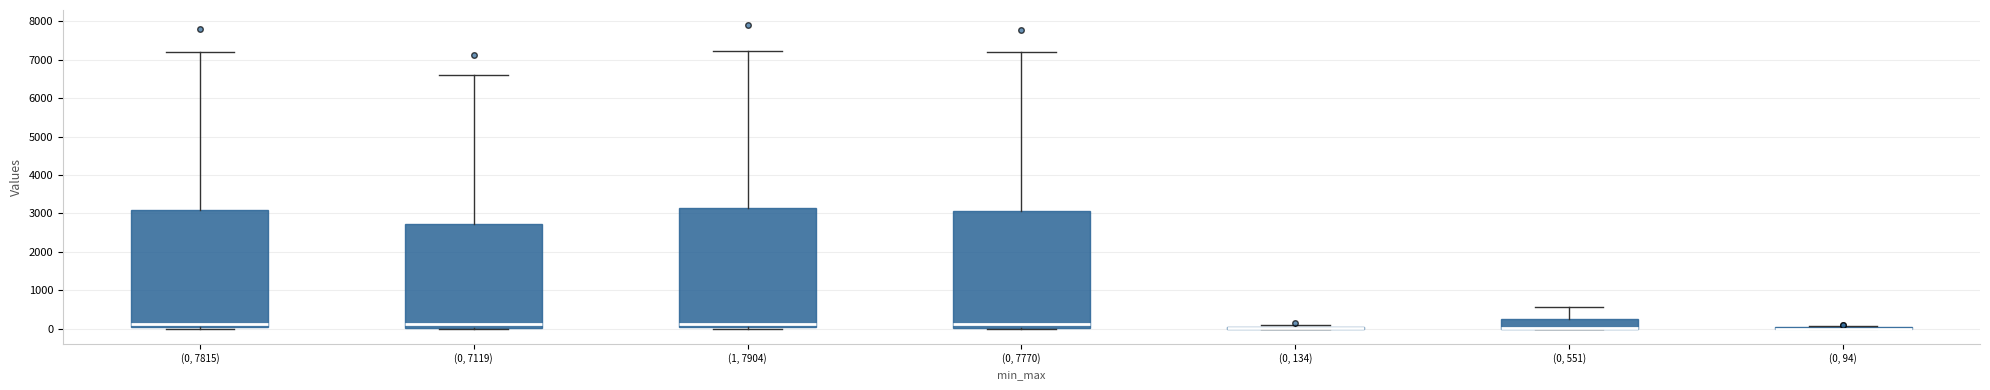

Reading left to right, transcribe this box plot: for each box, give where its median line is, the range the box spans, and where its two whiskers end, as read against the y-axis. The values are not printed on the chart, so give them approximately, as read against the axis.

(0, 7815): median 100, box 0 to 3100, whiskers 0 (just below the box's lower edge) to 7200
(0, 7119): median 100, box 0 to 2700, whiskers 0 to 6600
(1, 7904): median 100, box 0 to 3100, whiskers 0 (just below the box's lower edge) to 7200
(0, 7770): median 100, box 0 to 3100, whiskers 0 to 7200
(0, 134): box collapsed to a line at 0, whiskers 0 to 100
(0, 551): median 0 (drawn on the box's lower edge), box 0 to 200, whiskers 0 to 600
(0, 94): box collapsed to a line at 0, whiskers 0 to 100